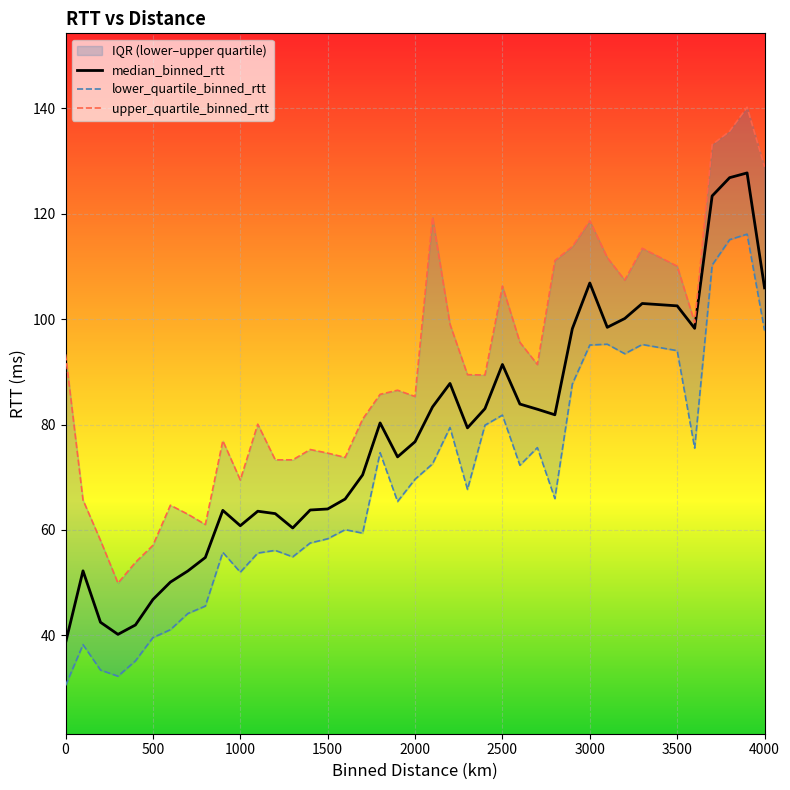

The median_binned_rtt series shows 64.1 at 0. True or false?

False